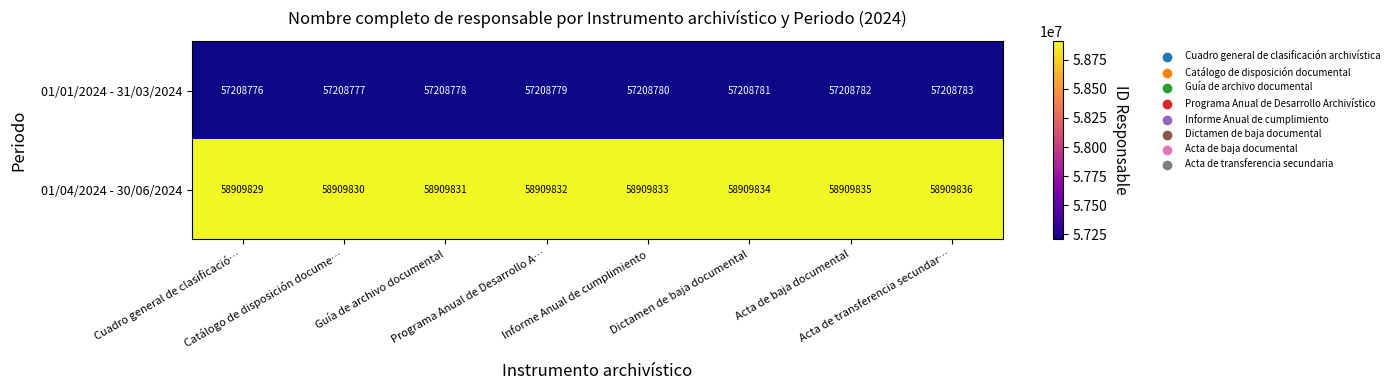

What is the minimum value for 01/01/2024 - 31/03/2024?

57208776